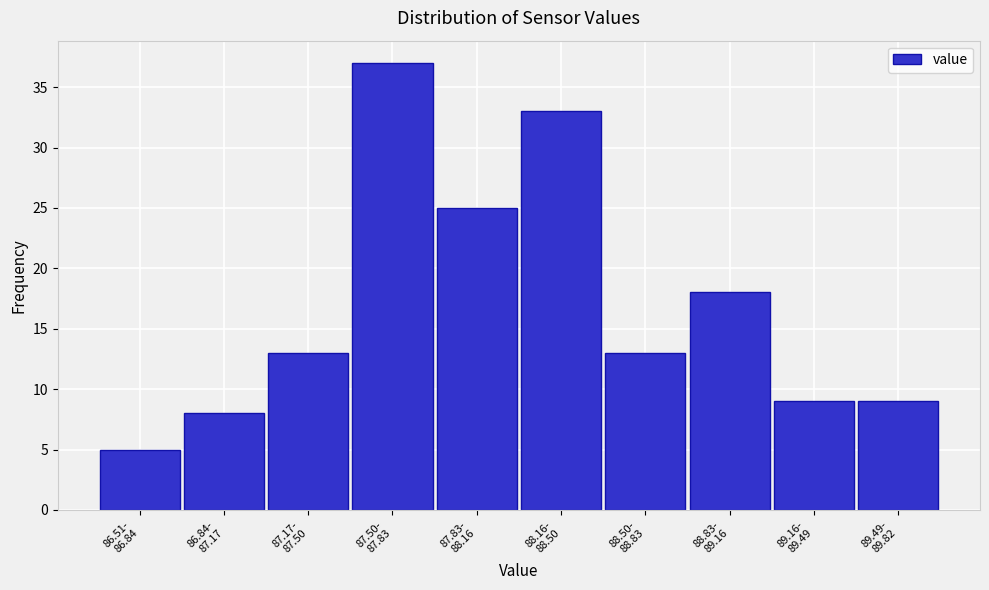

Reading left to right, transcribe all the data shown in this chart.

5	8	13	37	25	33	13	18	9	9